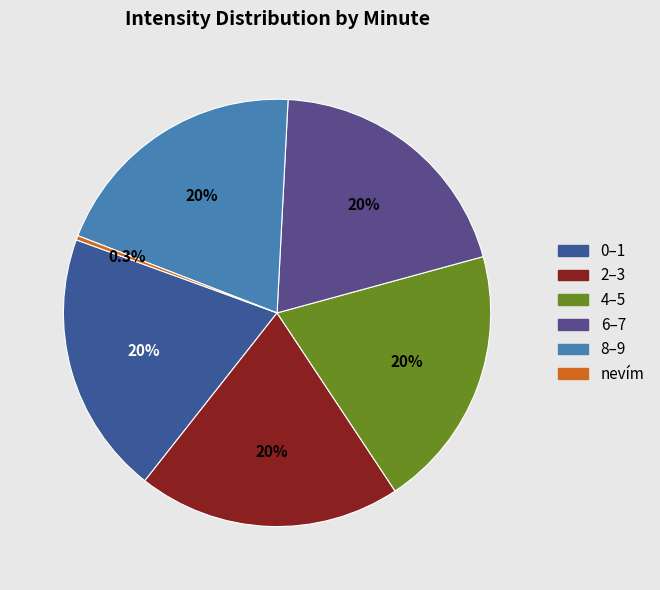

Is there a majority slice in this chart?

No